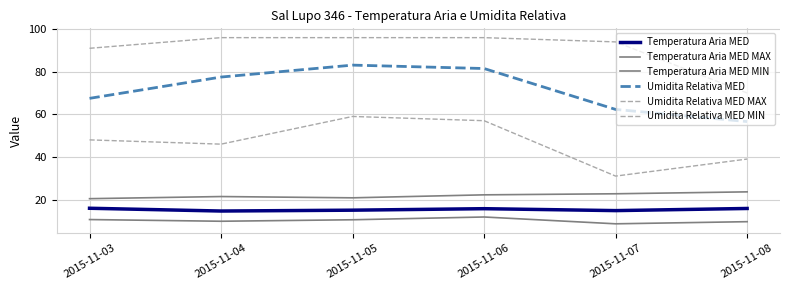

Reading left to right, transcribe all the data shown in this chart.

Temperatura Aria MED: 2015-11-03=15.9	2015-11-04=14.6	2015-11-05=15.0	2015-11-06=15.7	2015-11-07=14.8	2015-11-08=15.8
Temperatura Aria MED MAX: 2015-11-03=20.4	2015-11-04=21.4	2015-11-05=20.8	2015-11-06=22.2	2015-11-07=22.7	2015-11-08=23.6
Temperatura Aria MED MIN: 2015-11-03=10.6	2015-11-04=9.8	2015-11-05=10.5	2015-11-06=11.8	2015-11-07=8.6	2015-11-08=9.6
Umidita Relativa MED: 2015-11-03=67.5	2015-11-04=77.5	2015-11-05=83.1	2015-11-06=81.5	2015-11-07=62.3	2015-11-08=56.6
Umidita Relativa MED MAX: 2015-11-03=91.0	2015-11-04=96.0	2015-11-05=96.0	2015-11-06=96.0	2015-11-07=94.0	2015-11-08=70.0
Umidita Relativa MED MIN: 2015-11-03=48.0	2015-11-04=46.0	2015-11-05=59.0	2015-11-06=57.0	2015-11-07=31.0	2015-11-08=39.0